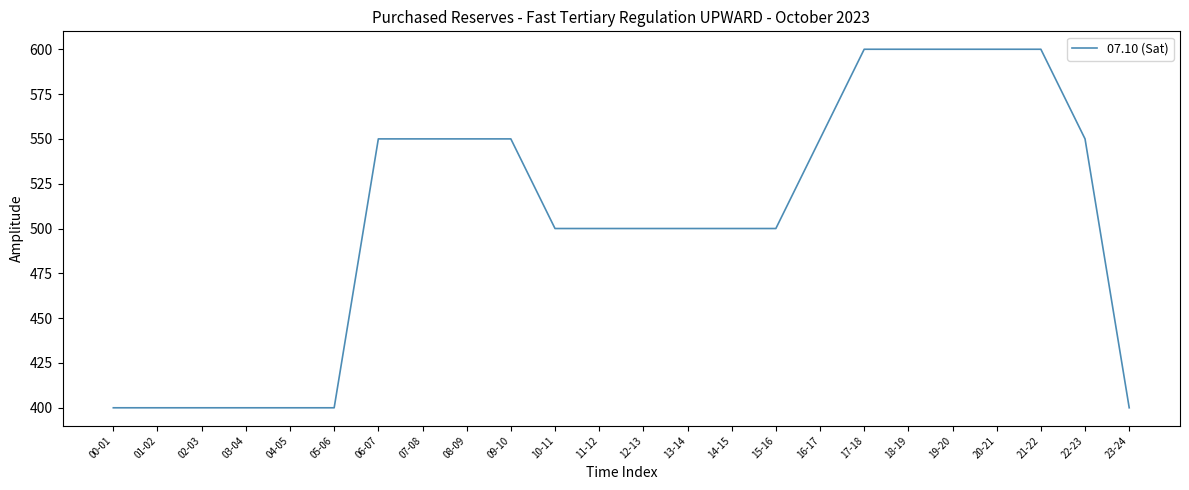

Which has a higher value, 23-24 or 21-22?

21-22